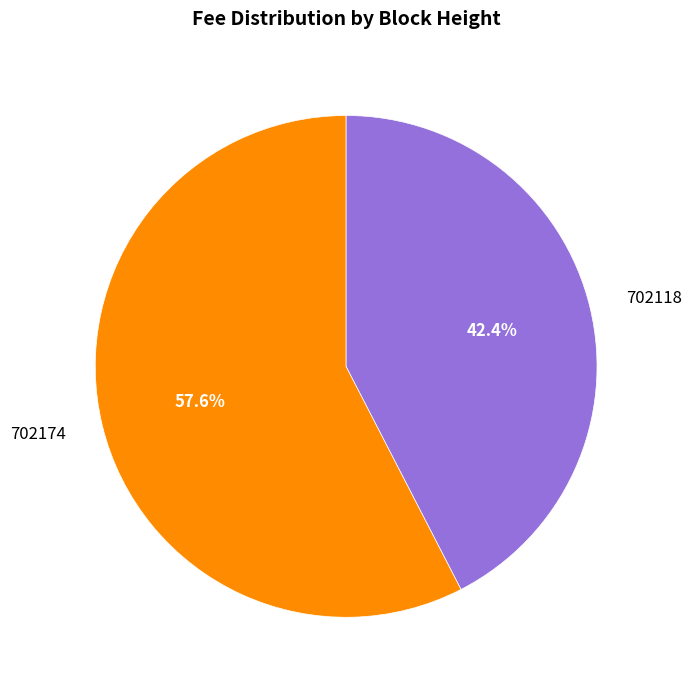

Combined, what portion of the pie is 702174 and 702118?

100.0%